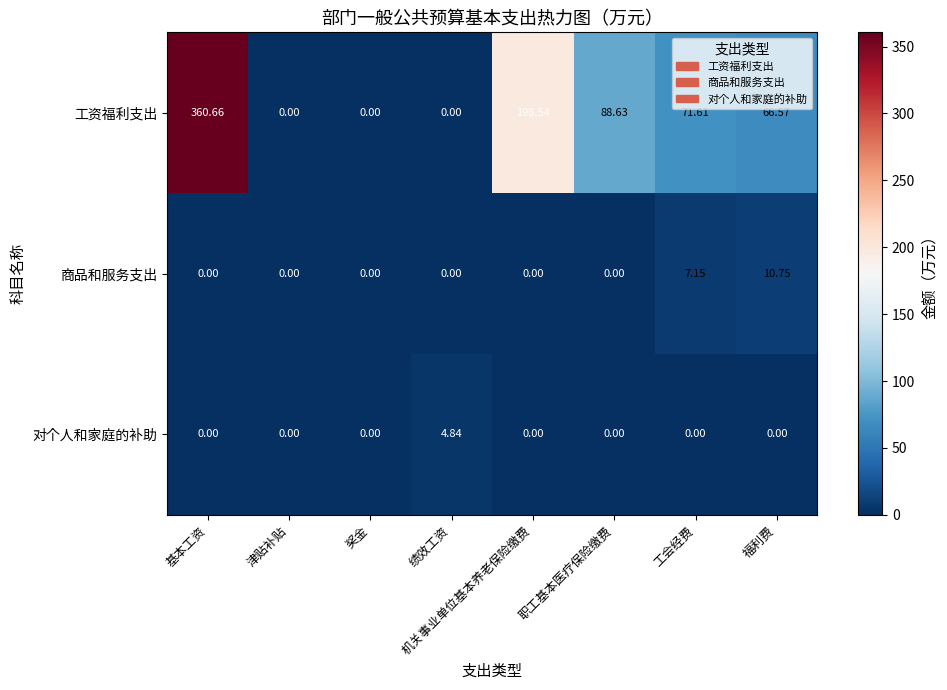

Which series has the largest range (max minus min)?

工资福利支出